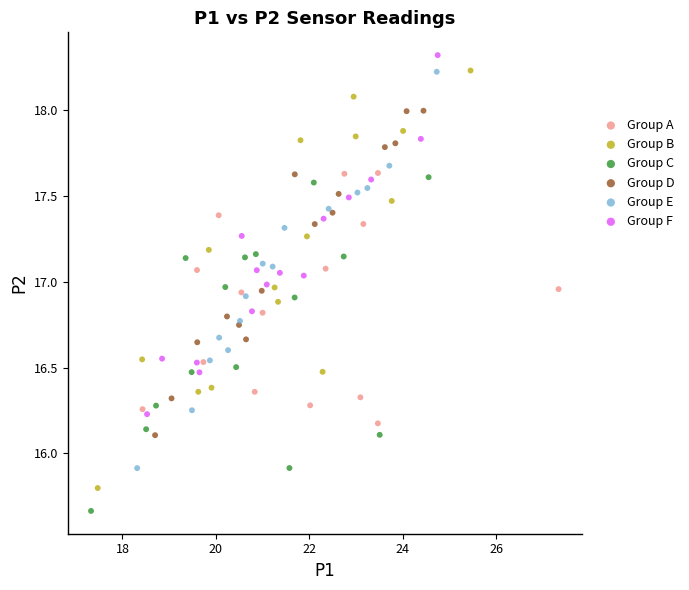

Which series reaches the maximum Y coordinate?

Group F